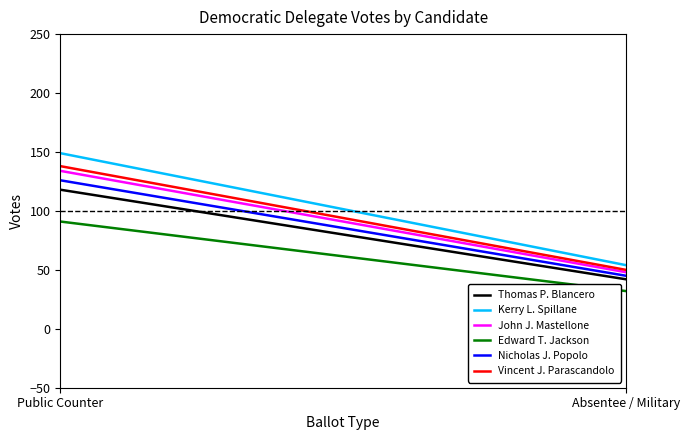

Which series has the widest spread of values?

Kerry L. Spillane